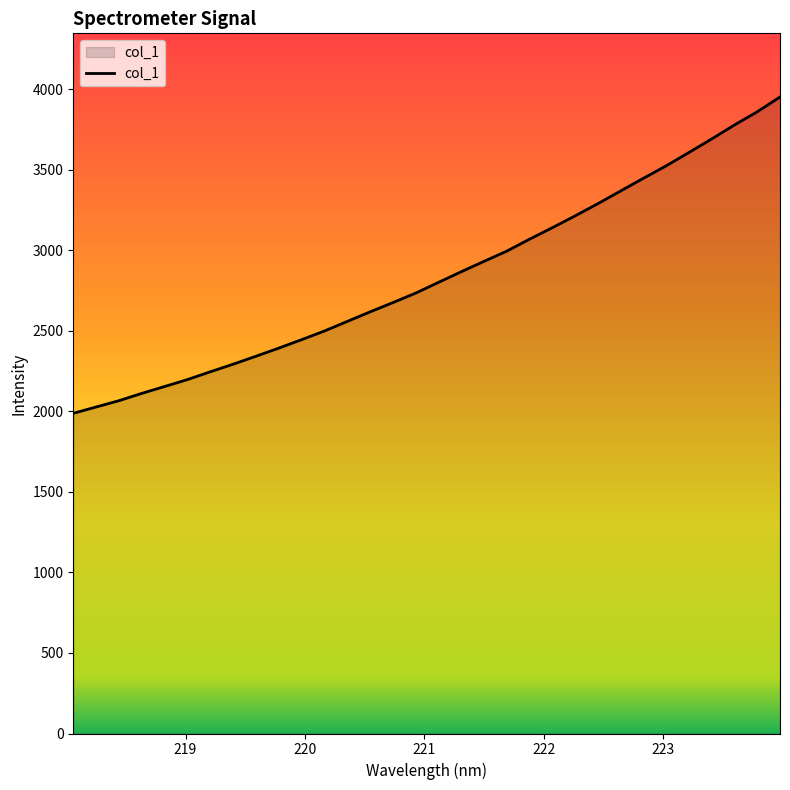

What is the difference between the maximum and minimum values?

1964.1